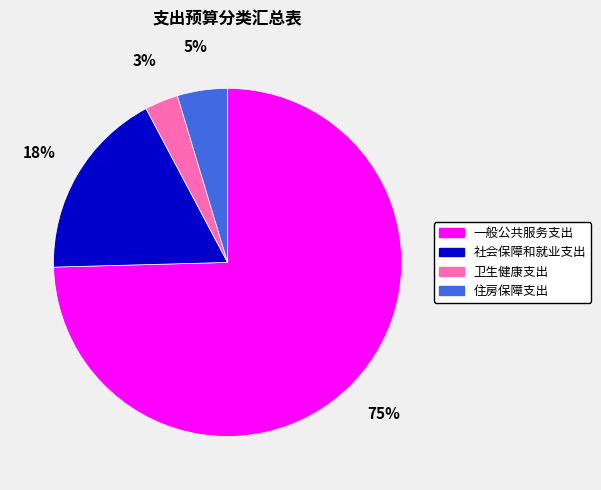

Which category accounts for the majority?

一般公共服务支出